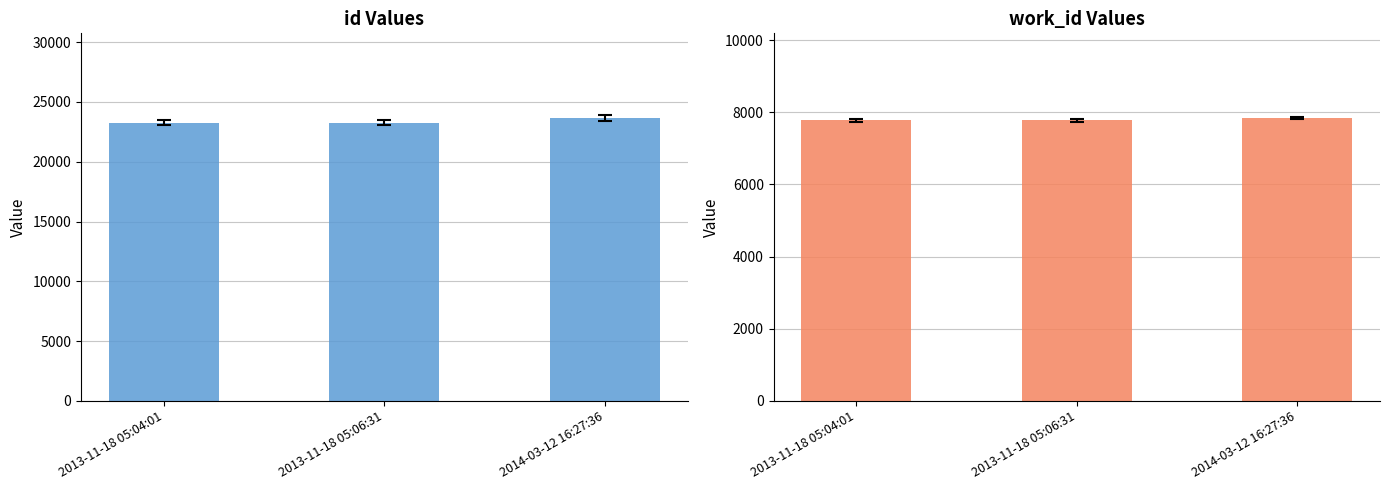

Reading right to left, what are all the values shown in this chart?

id: 23643	23257	23254
work_id: 7839	7778	7778